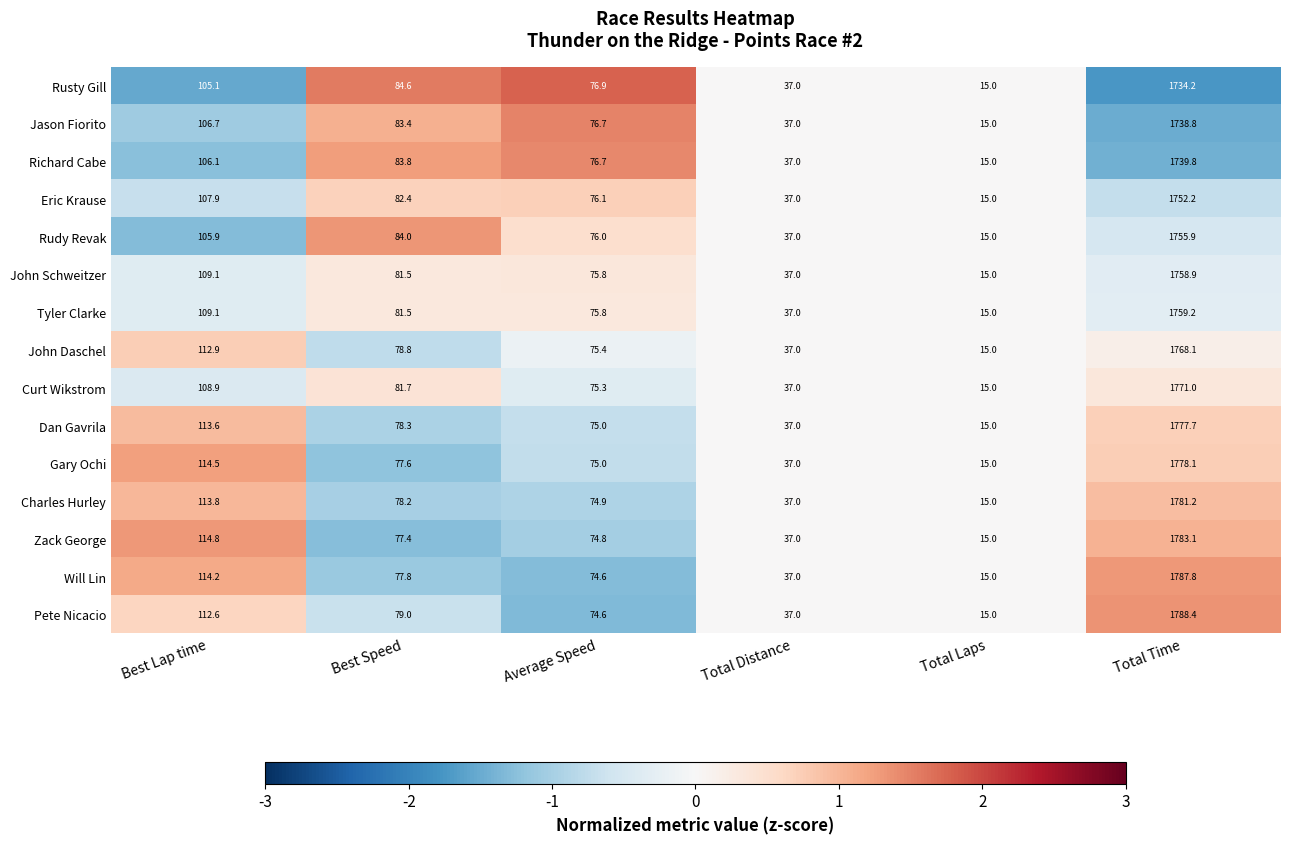

Which series has the largest total across all categories?

Pete Nicacio